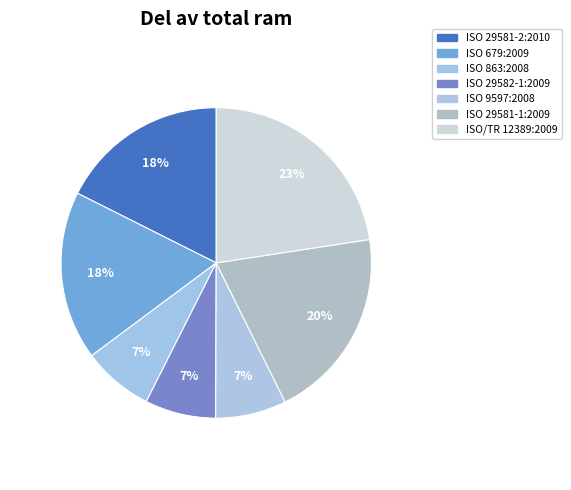

Rank the categories by value from lowest to highest.

ISO 863:2008, ISO 29582-1:2009, ISO 9597:2008, ISO 29581-2:2010, ISO 679:2009, ISO 29581-1:2009, ISO/TR 12389:2009